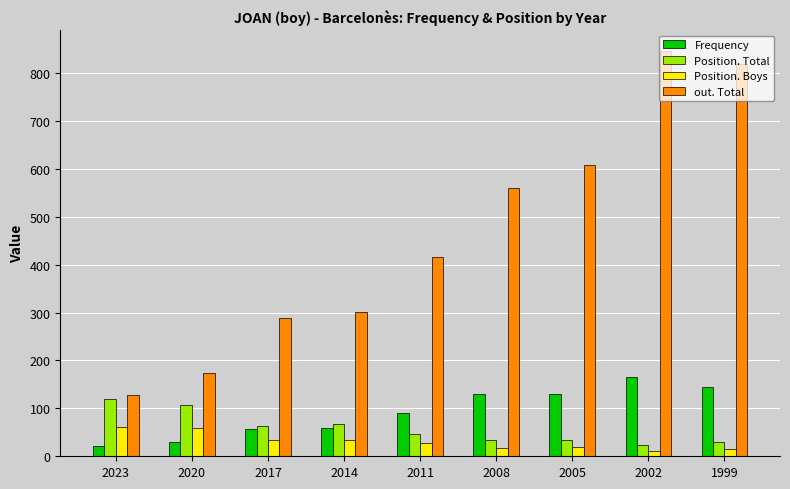

What is the spread (max minus min) of values at 2023?

107